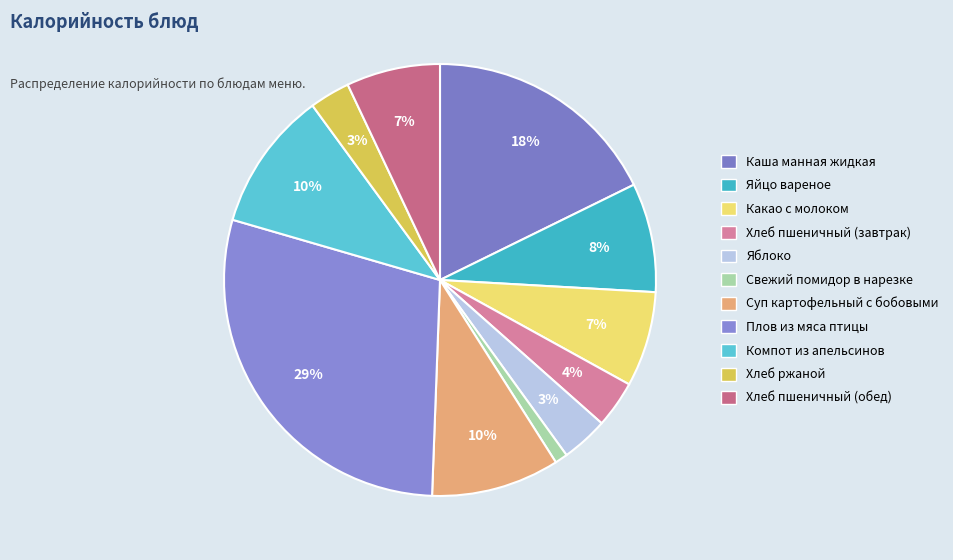

Does Яйцо вареное account for over 50% of the chart?

No